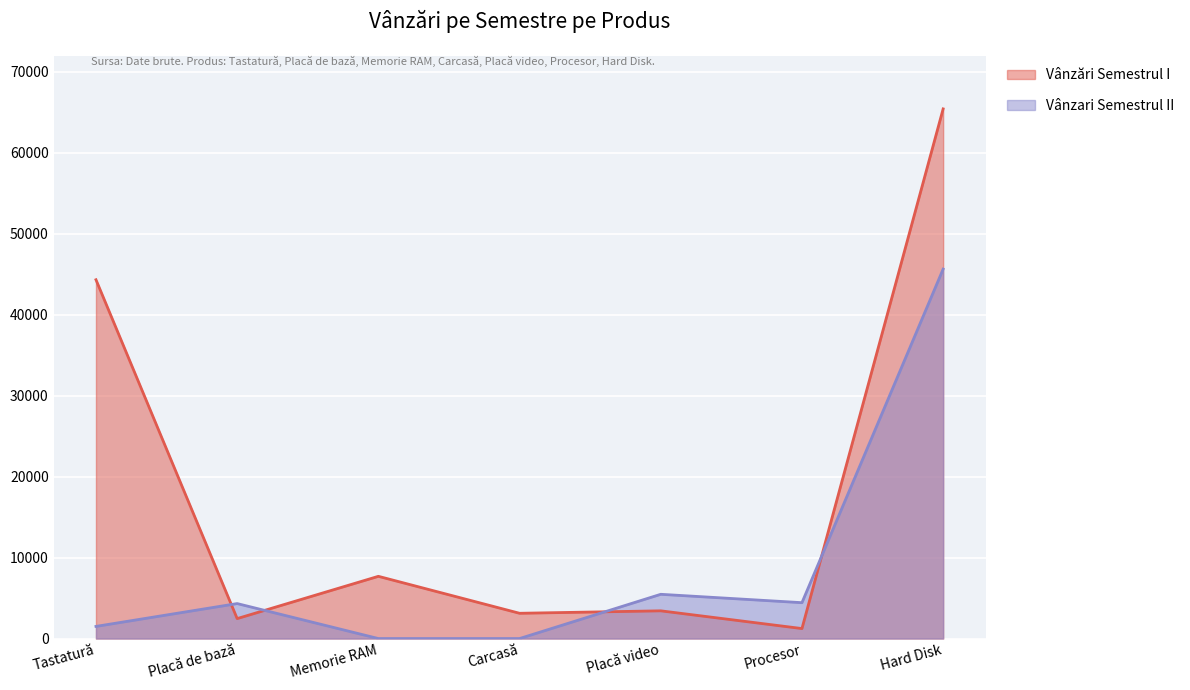

Between which two adjacent categories do Vânzari Semestrul II and Vânzări Semestrul I first intersect?

Tastatură and Placă de bază